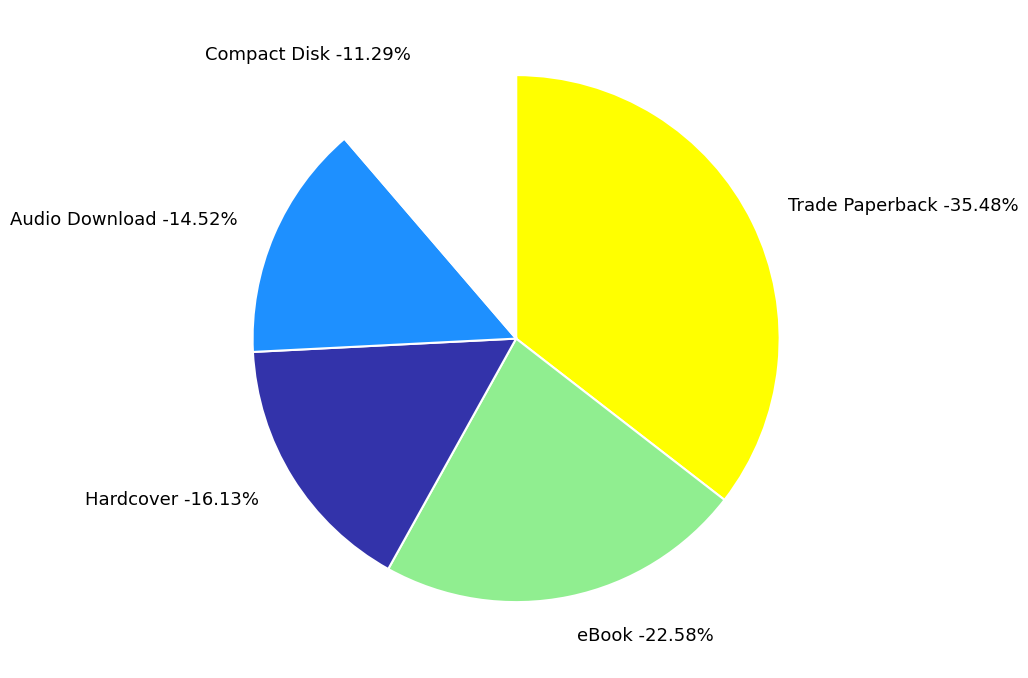

Is Trade Paperback the majority of the pie?

No